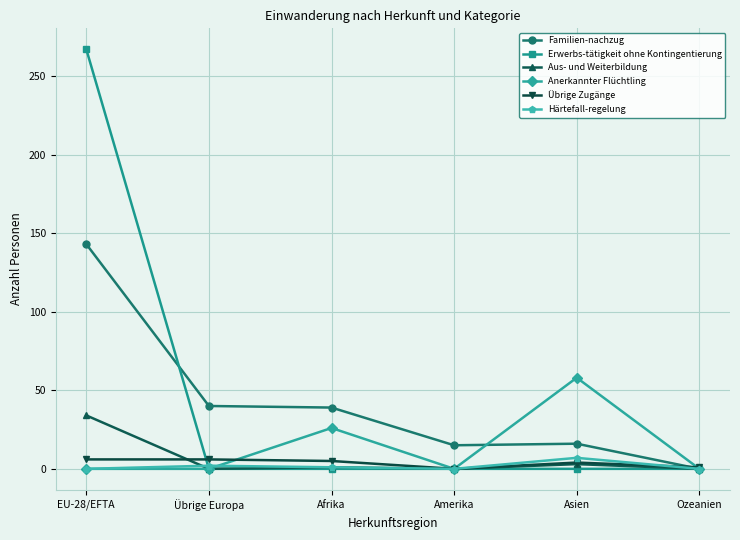

What is the label of the 5th point from the right?

Übrige Europa